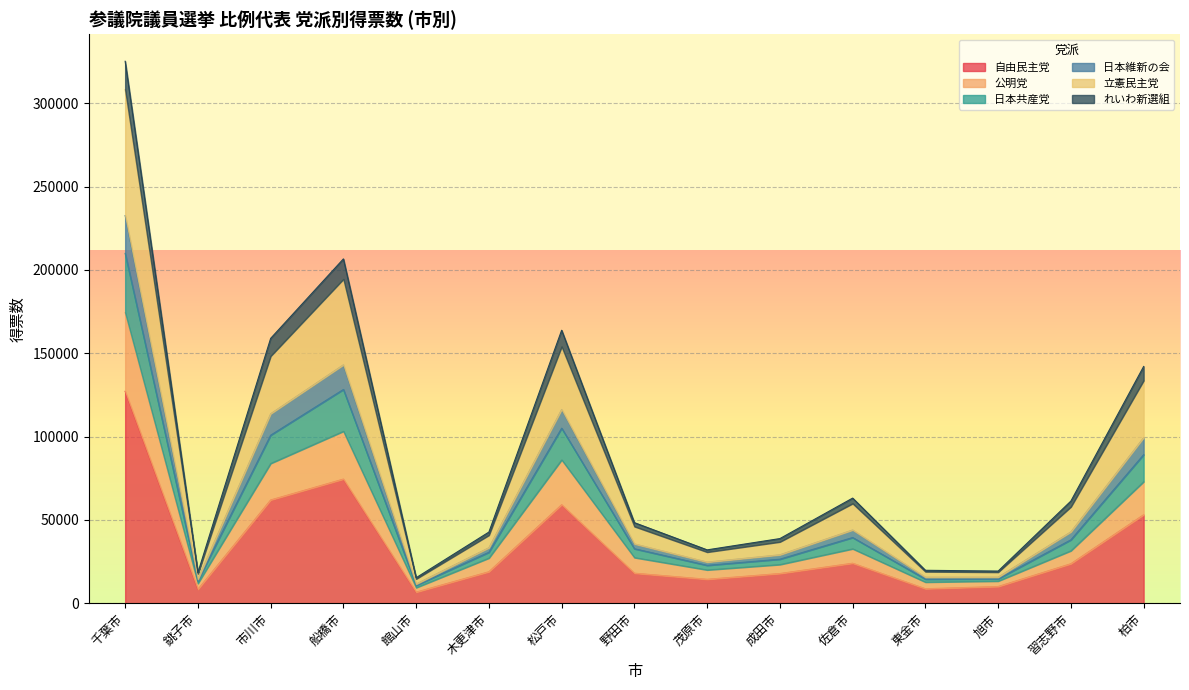

What is the label of the 11th point from the left?

佐倉市